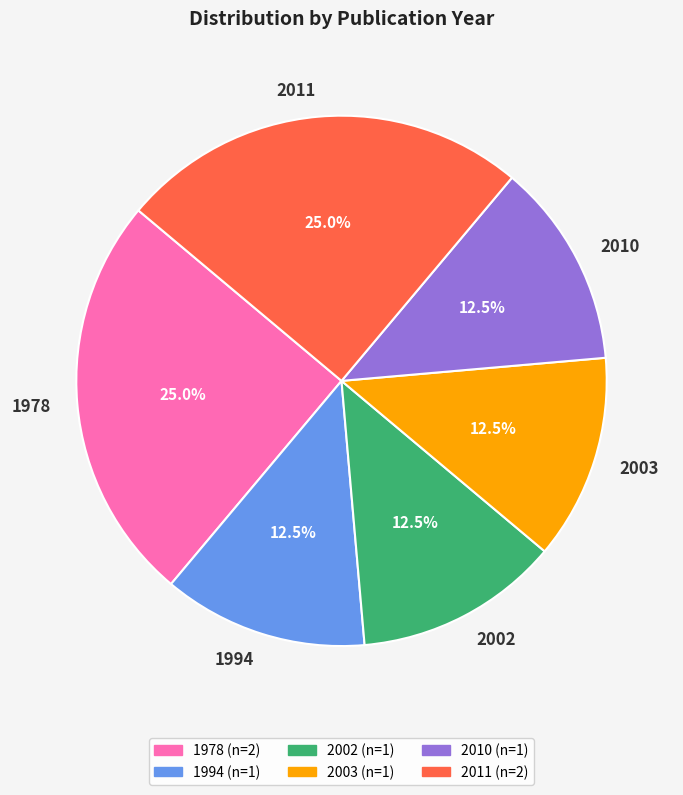

Approximately how many times larger is the value at 2011 compared to 2003?

2.0